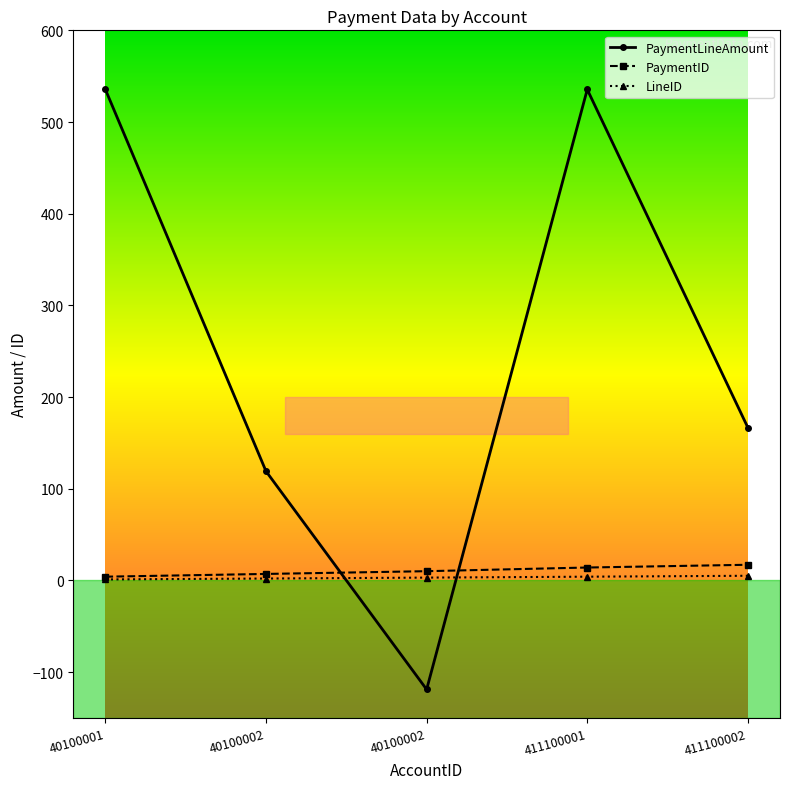

What is the sum of all PaymentLineAmount values?

1237.6